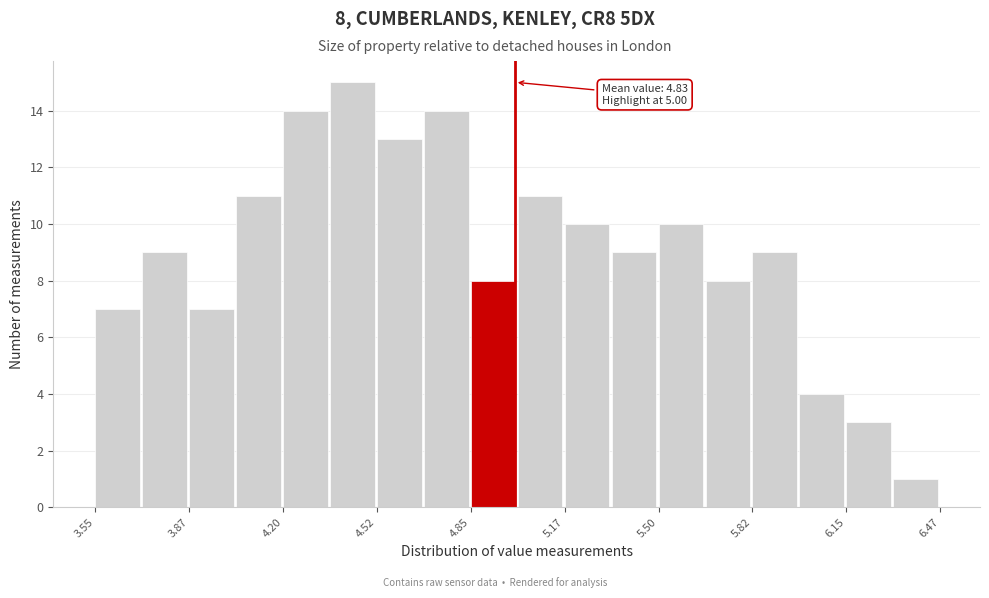

Around what value on the x-axis is the tallest bar? Give the approximate position of its centre, as read against the axis.

4.45